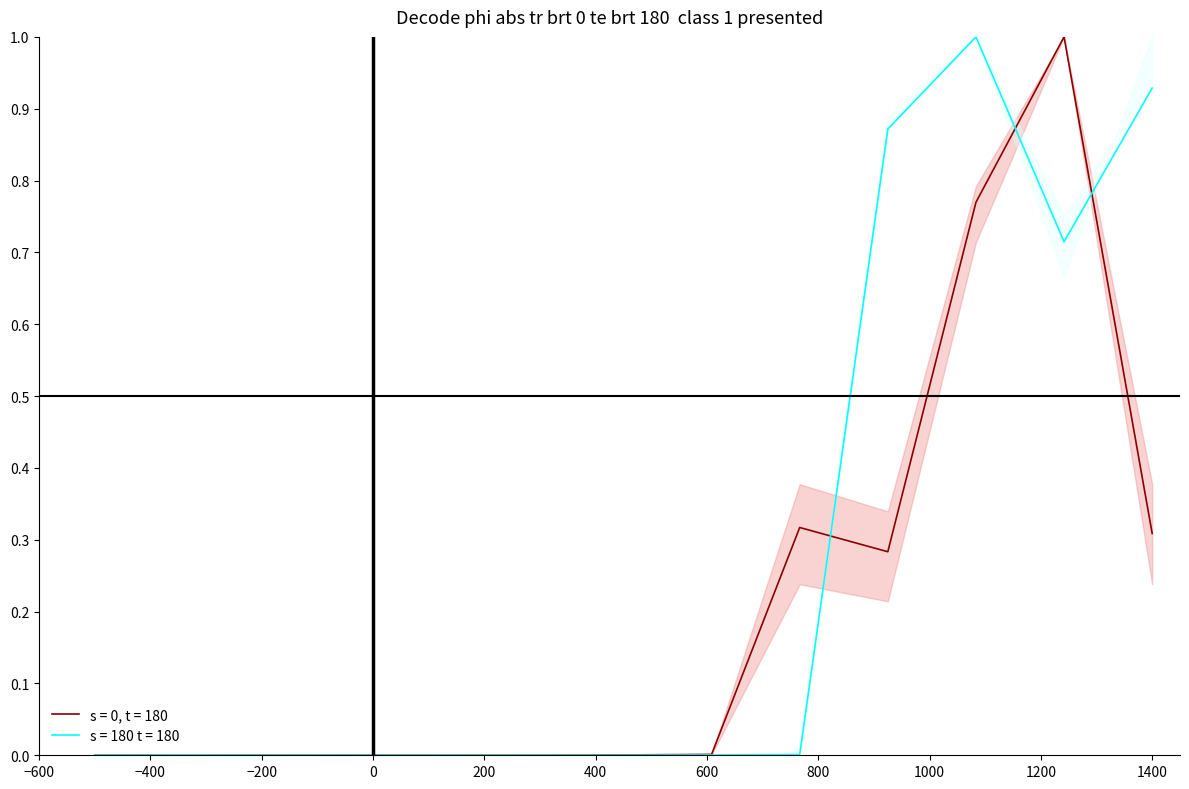

Which series has the widest spread of values?

s = 0, t = 180